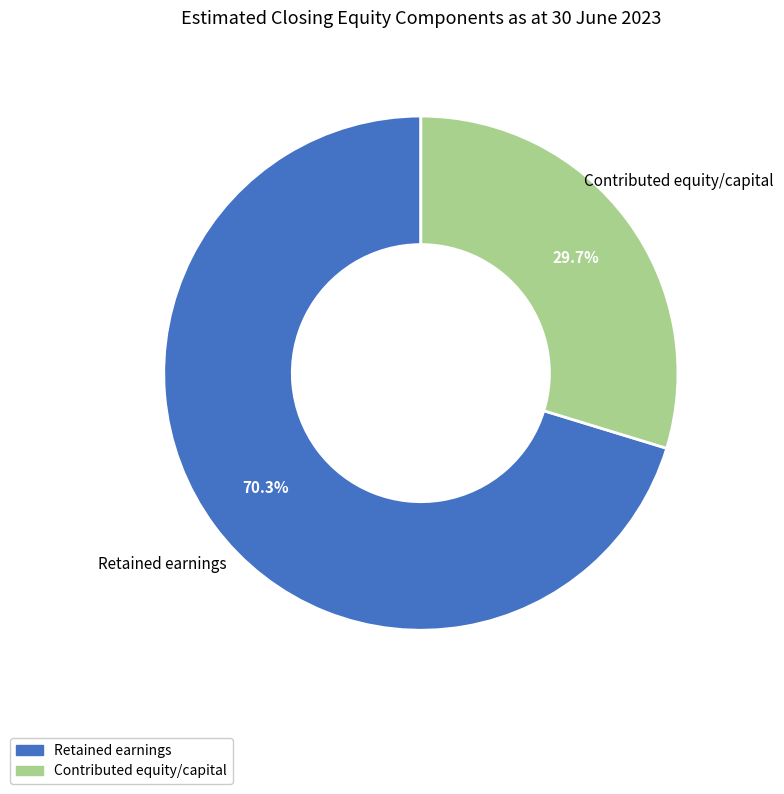

What is the majority slice?

Retained earnings